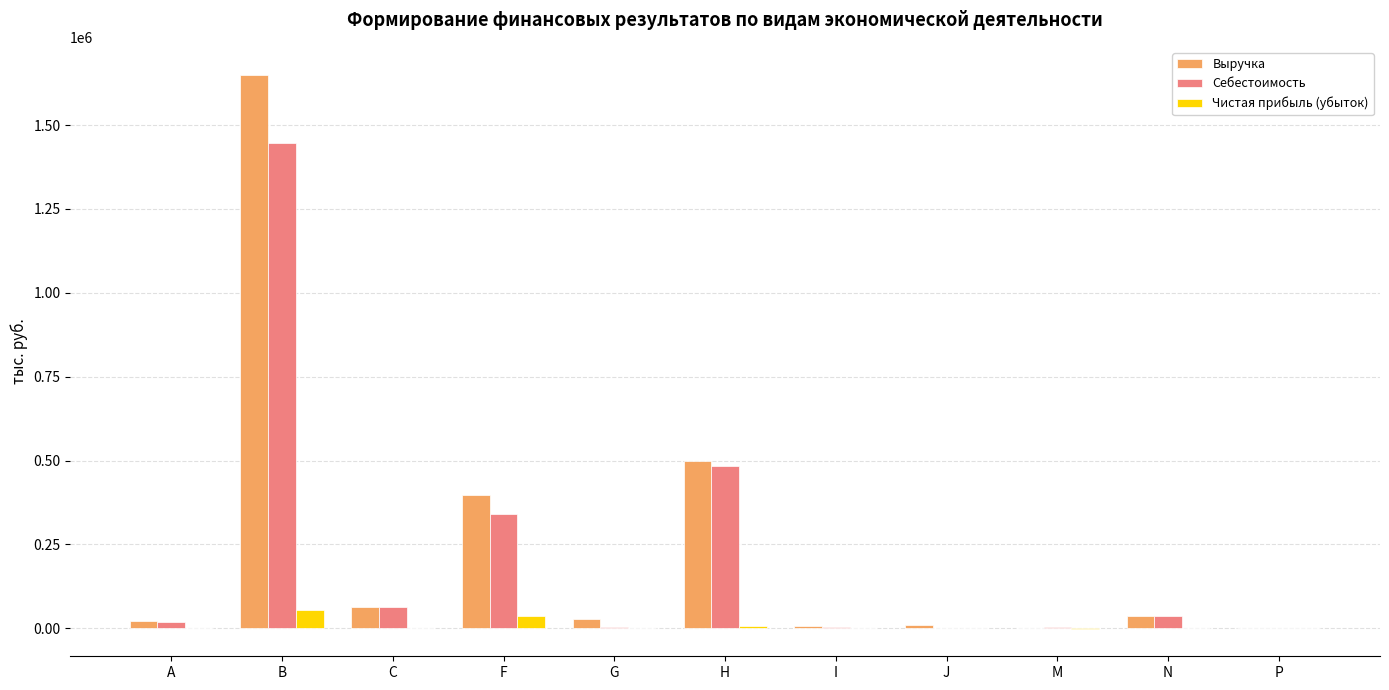

What is the highest value of the Выручка series?

1650864